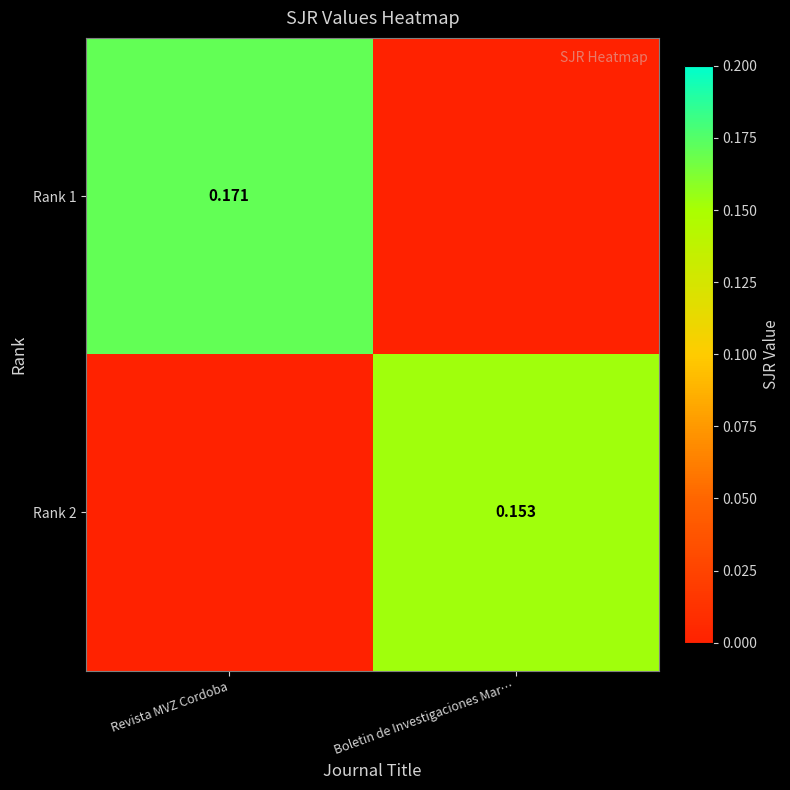

The Rank 1 series shows 0.0 at Boletin de Investigaciones Mar…. True or false?

True